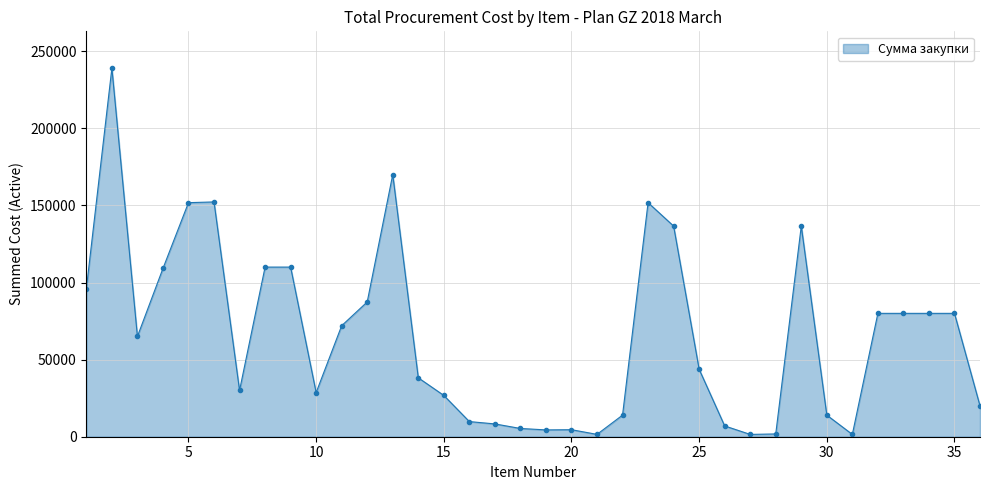

What is the difference between the second highest and minimum values?

168500.0